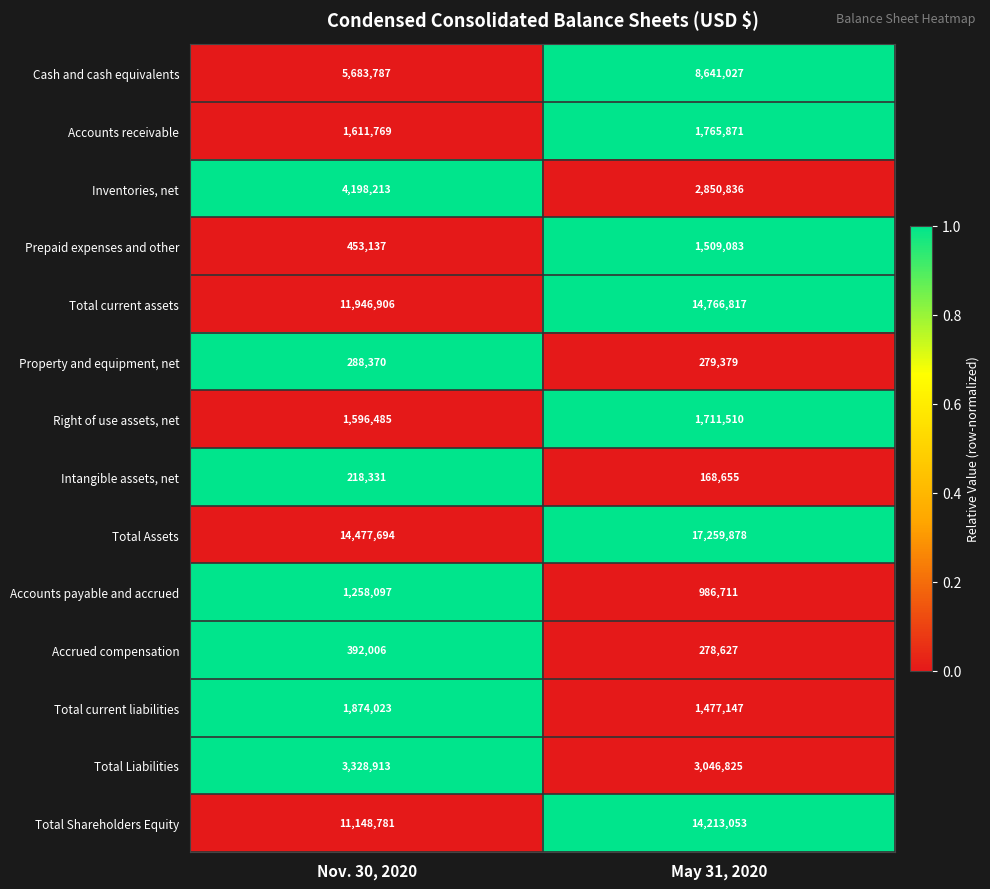

The Cash and cash equivalents series shows 1434961 at Nov. 30, 2020. True or false?

False